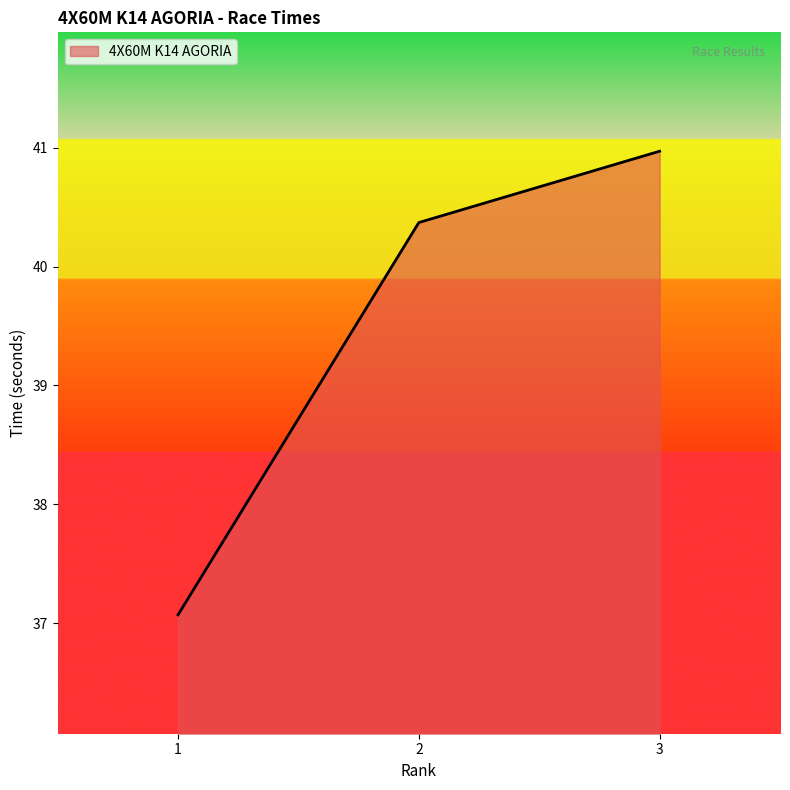

Which category has the highest value across all series?

3